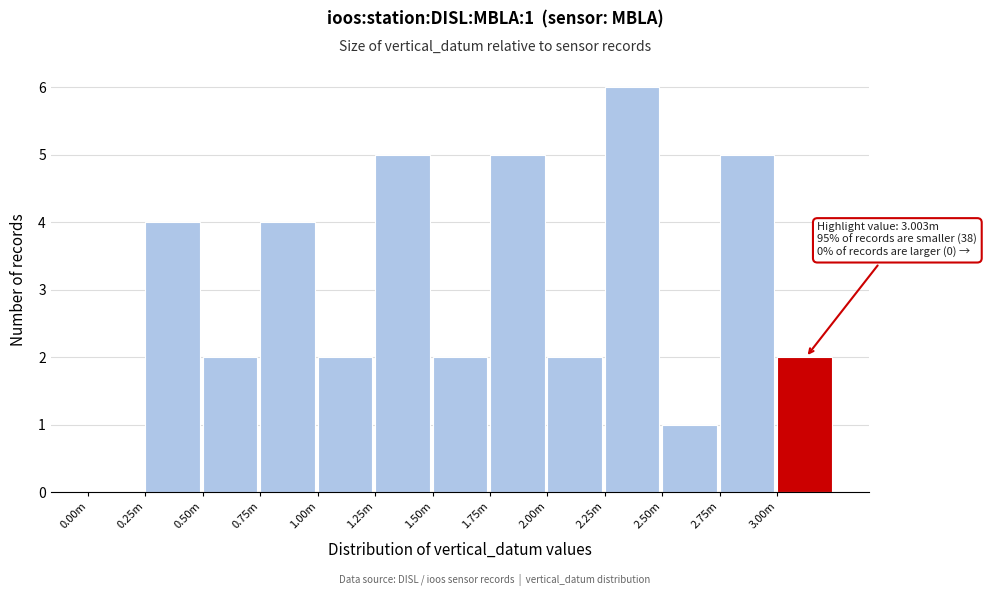

Reading right to left, extract all data points from this chart.

3.00m=2	2.75m=5	2.50m=1	2.25m=6	2.00m=2	1.75m=5	1.50m=2	1.25m=5	1.00m=2	0.75m=4	0.50m=2	0.25m=4	0.00m=0